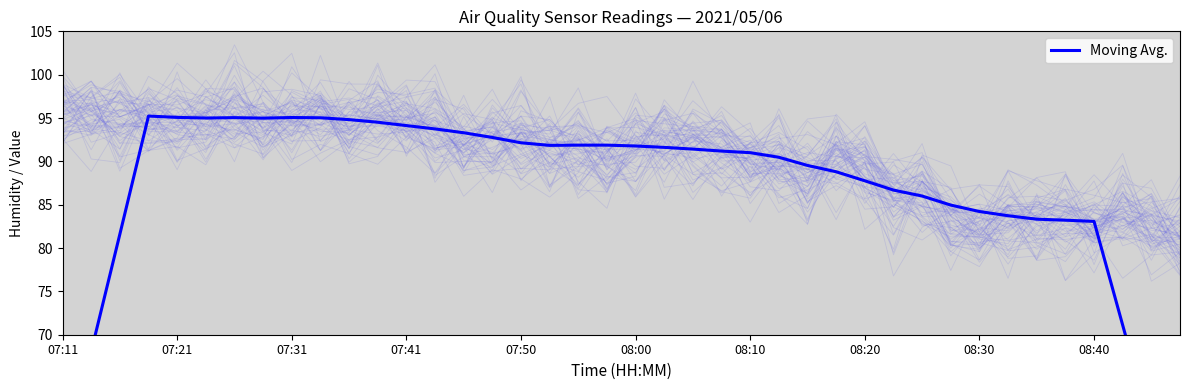

What is the sum of the values at 17 and 25?

182.3